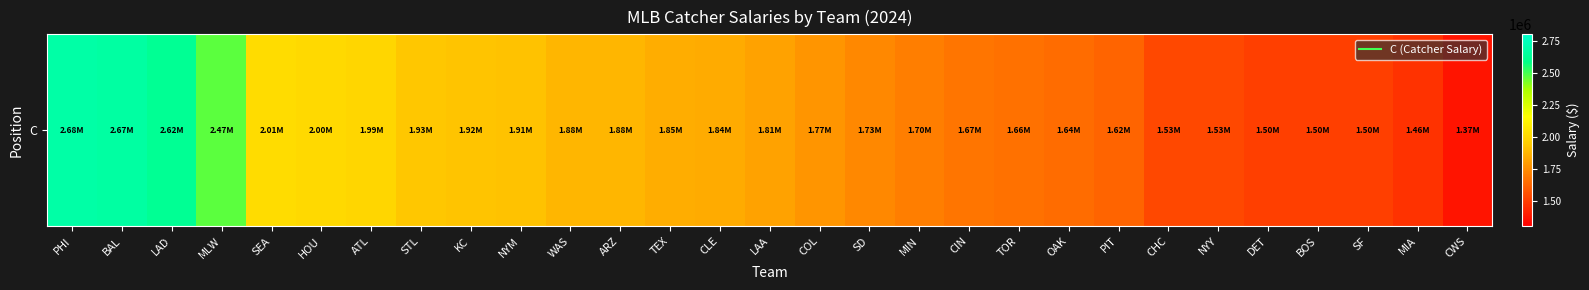

Reading right to left, list all the values displayed in this chart.

CWS=1370000	MIA=1460000	SF=1500000	BOS=1500000	DET=1500000	NYY=1530000	CHC=1530000	PIT=1620000	OAK=1640000	TOR=1660000	CIN=1670000	MIN=1700000	SD=1730000	COL=1770000	LAA=1810000	CLE=1840000	TEX=1850000	ARZ=1880000	WAS=1880000	NYM=1910000	KC=1920000	STL=1930000	ATL=1990000	HOU=2000000	SEA=2010000	MLW=2470000	LAD=2620000	BAL=2670000	PHI=2680000